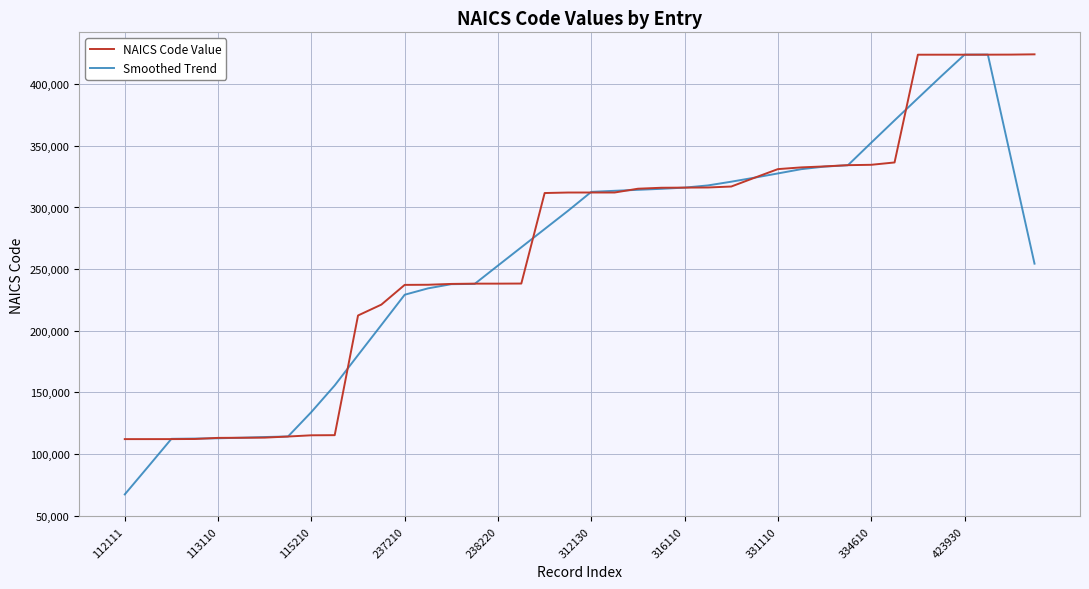

What is the maximum value shown in the chart?

424210.0